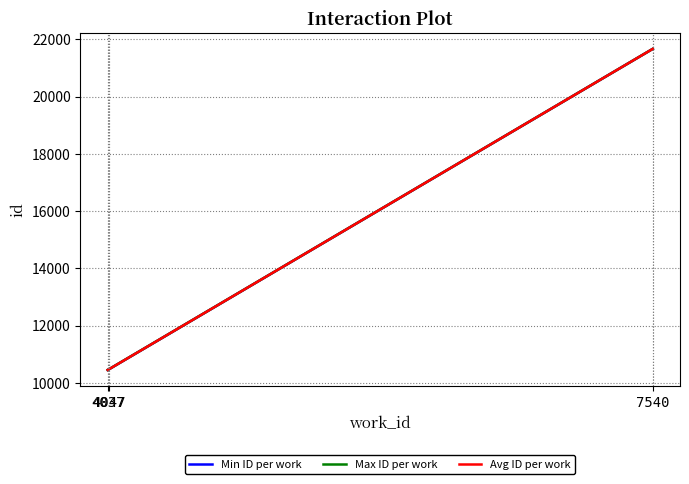

What is the minimum value for Min ID per work?

10454.0